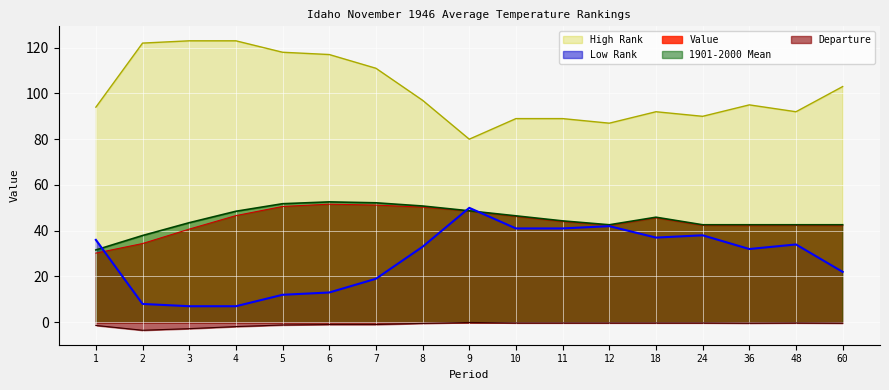

At which label is 1901-2000 Mean closest to 42?

12